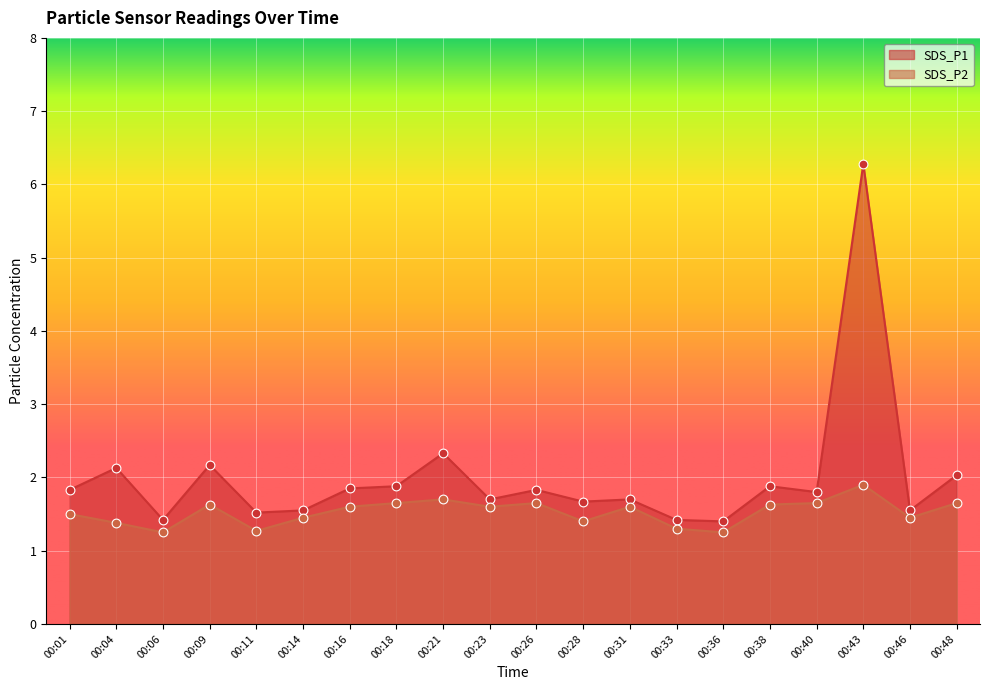

At how many categories does at least one series exceed 4?

1